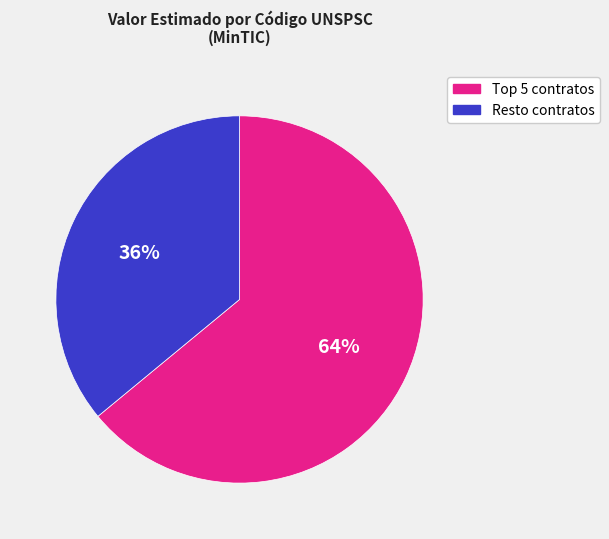

Is there any slice that represents more than half of the pie?

Yes